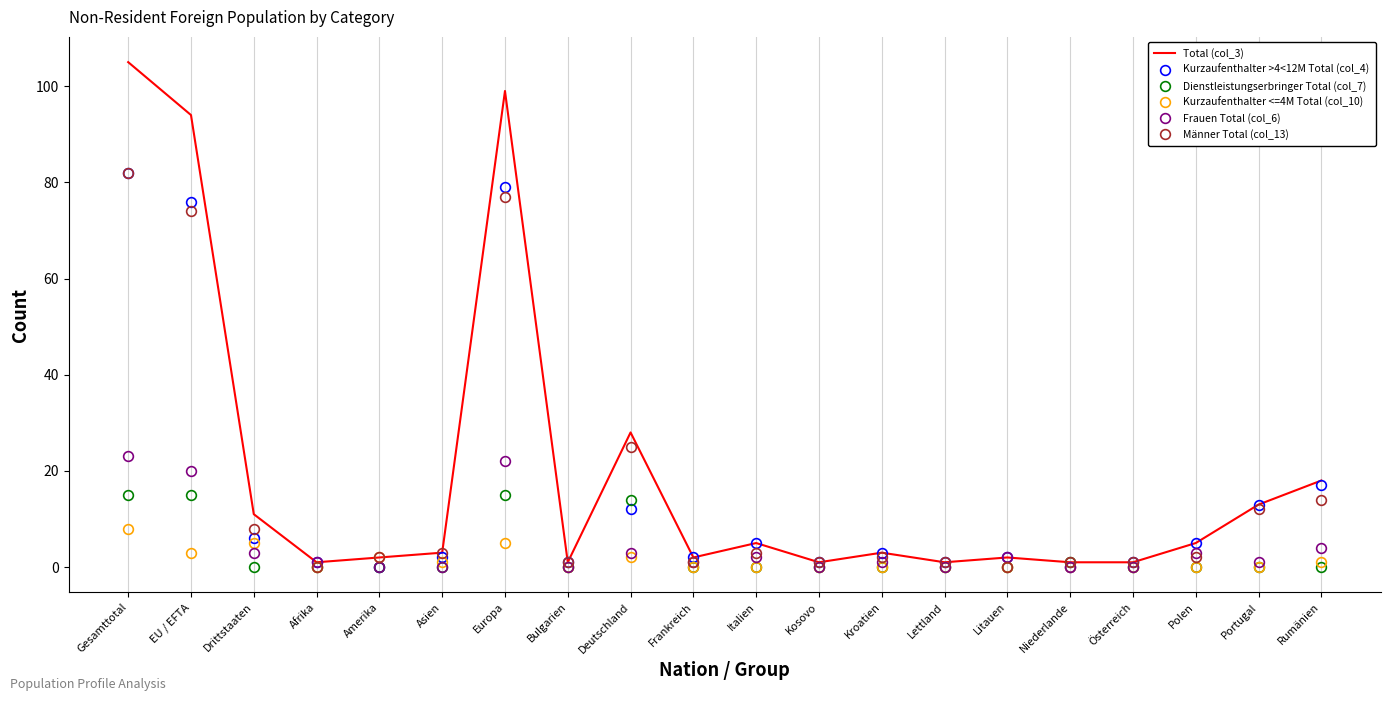

After their last crossing, which series has the higher values: Dienstleistungserbringer Total (col_7) or Kurzaufenthalter >4<12M Total (col_4)?

Kurzaufenthalter >4<12M Total (col_4)